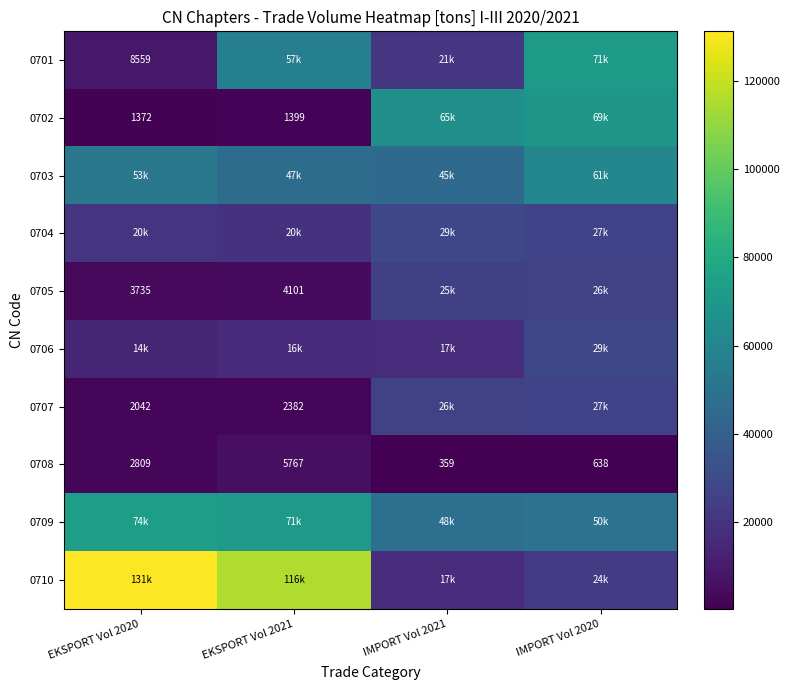

Which series has the largest range (max minus min)?

0710